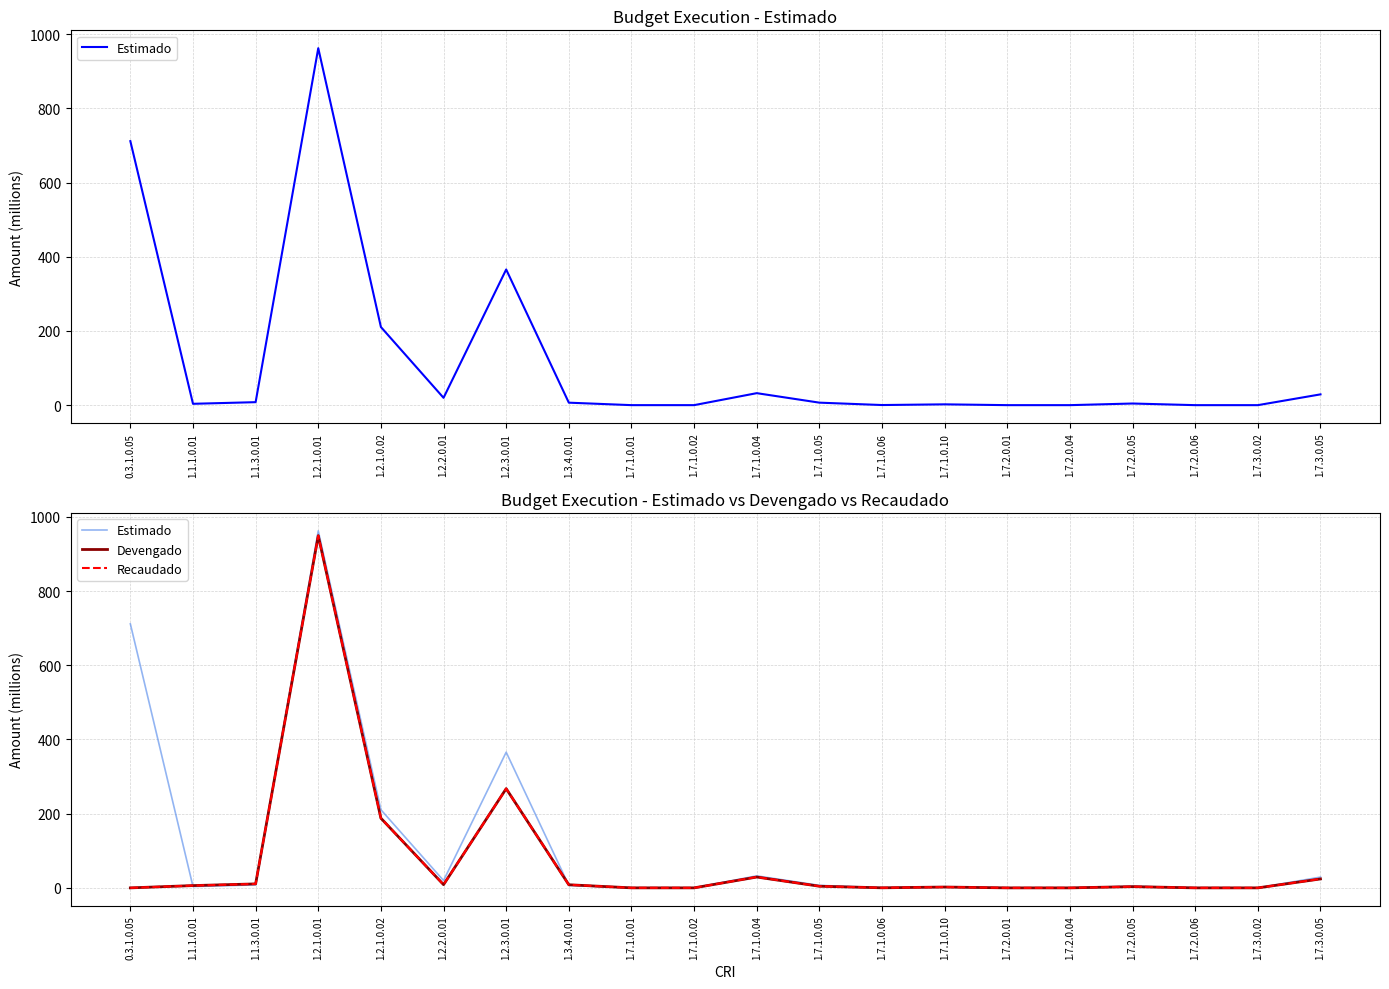

Which series ends up on top after the final intersection of Recaudado and Estimado?

Estimado